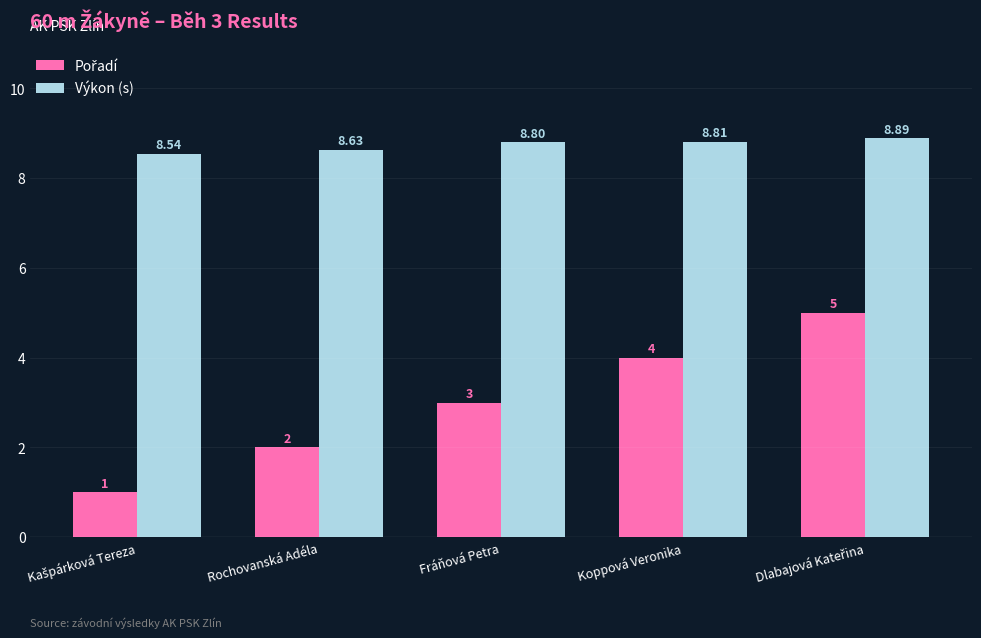

At how many categories does at least one series exceed 3?

5